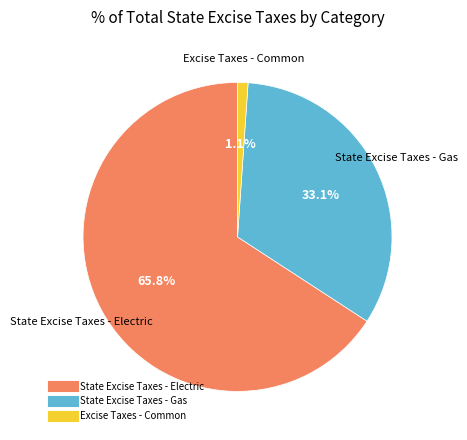

Rank the categories by value from highest to lowest.

State Excise Taxes - Electric, State Excise Taxes - Gas, Excise Taxes - Common